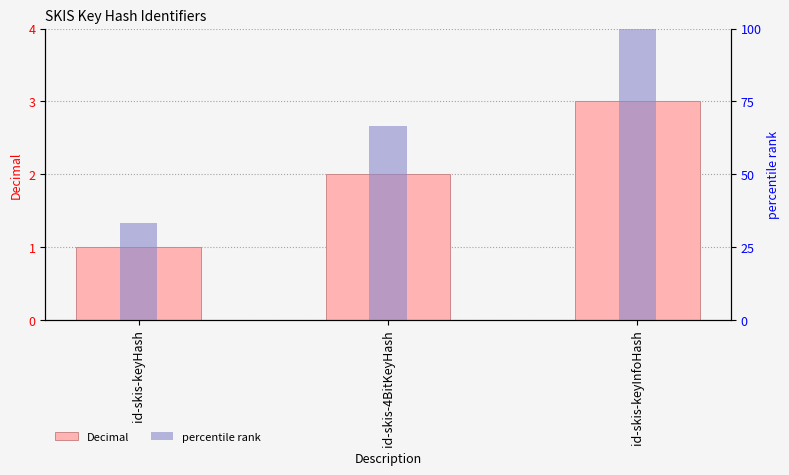

What is the approximate value of percentile rank at id-skis-keyHash?

33.3